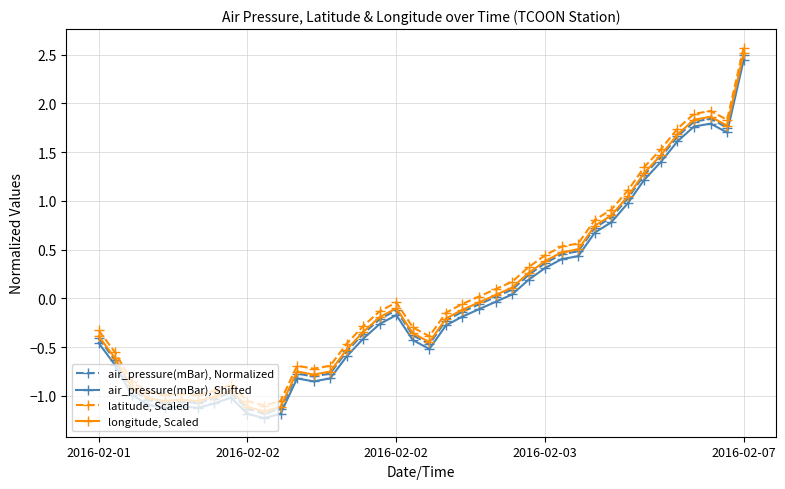

Rank the series by their average value, from lowest to highest.

air_pressure(mBar), Shifted, air_pressure(mBar), Normalized, longitude, Scaled, latitude, Scaled